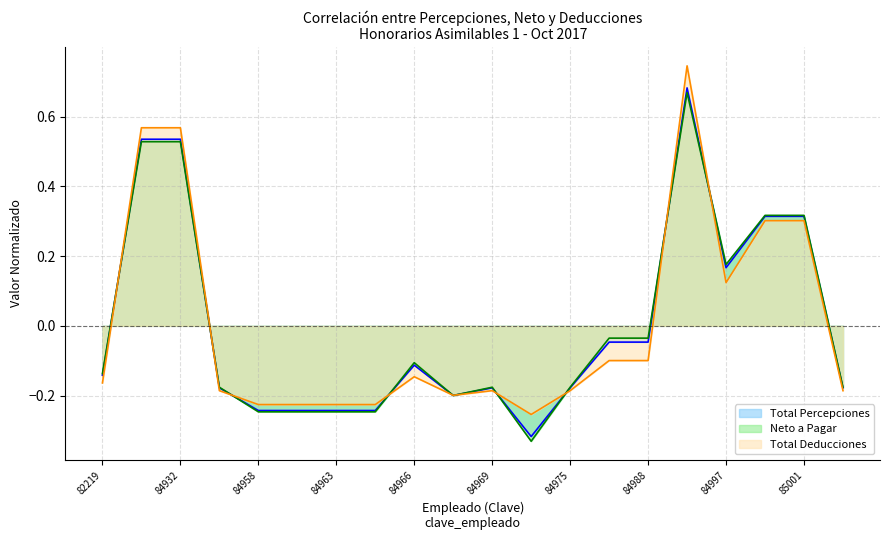

At which category does the chart reach its peak across all series?

84996